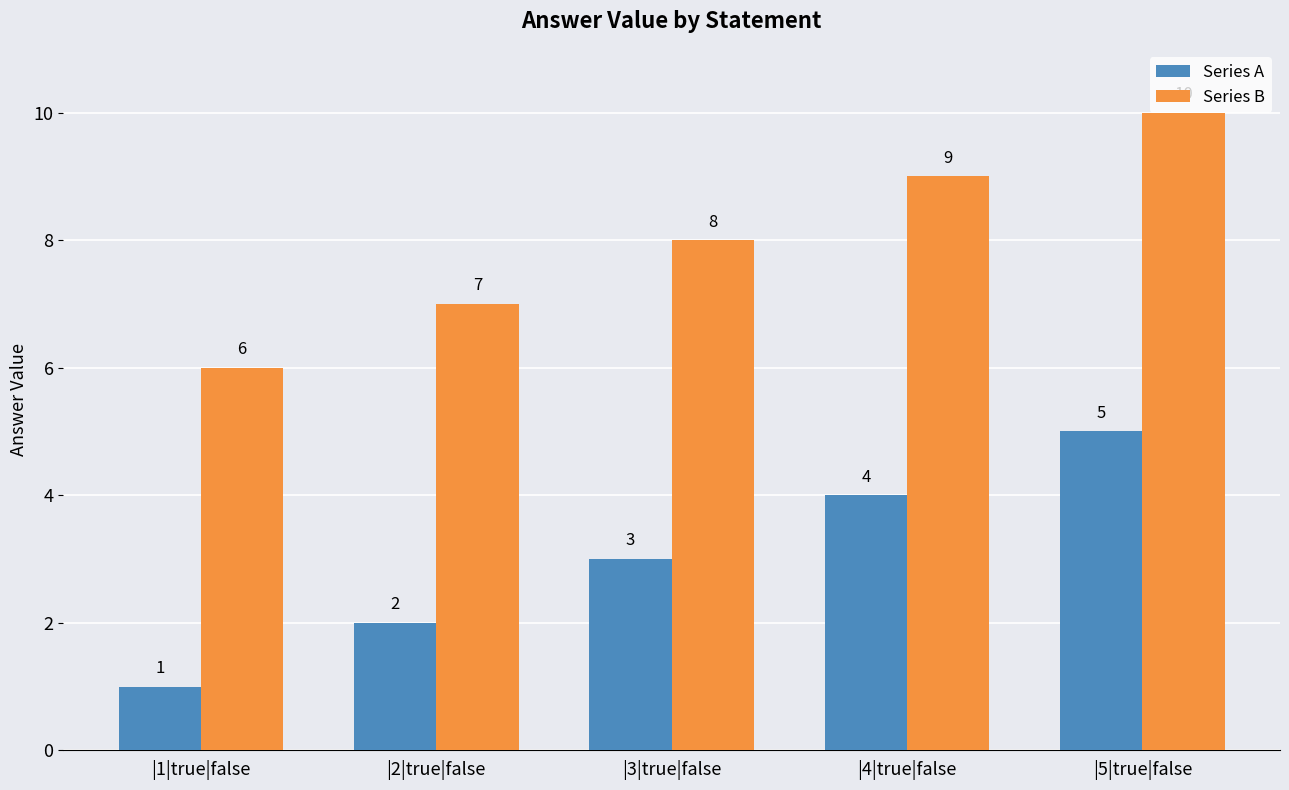

What is the difference between the maximum and minimum values in the Series B series?

4